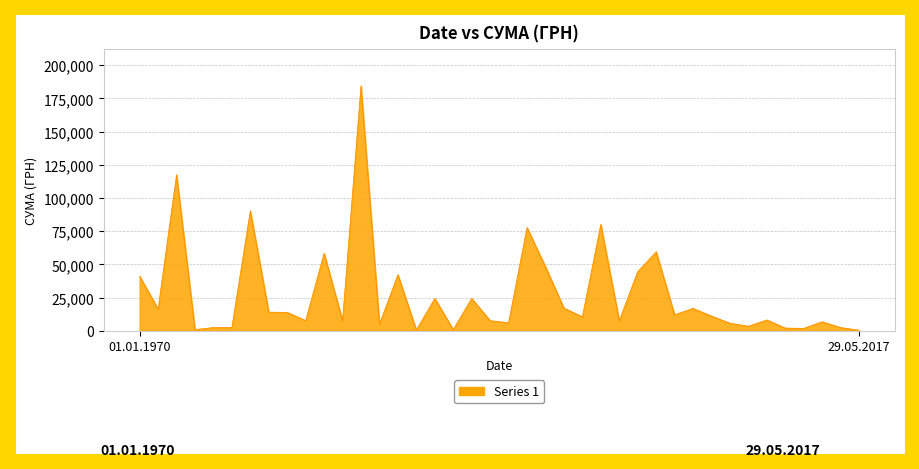

What is the difference between the maximum and minimum values?

184047.4